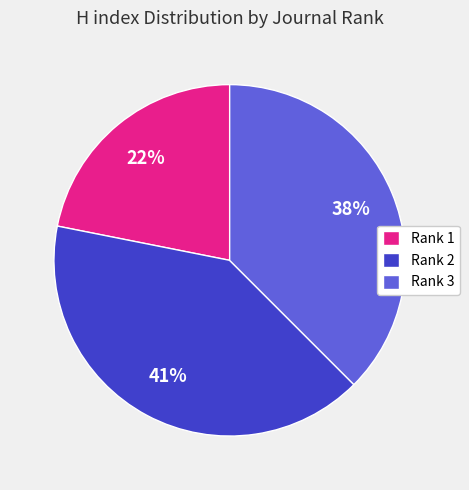

Is it true that Rank 3 is 38% of the pie?

True